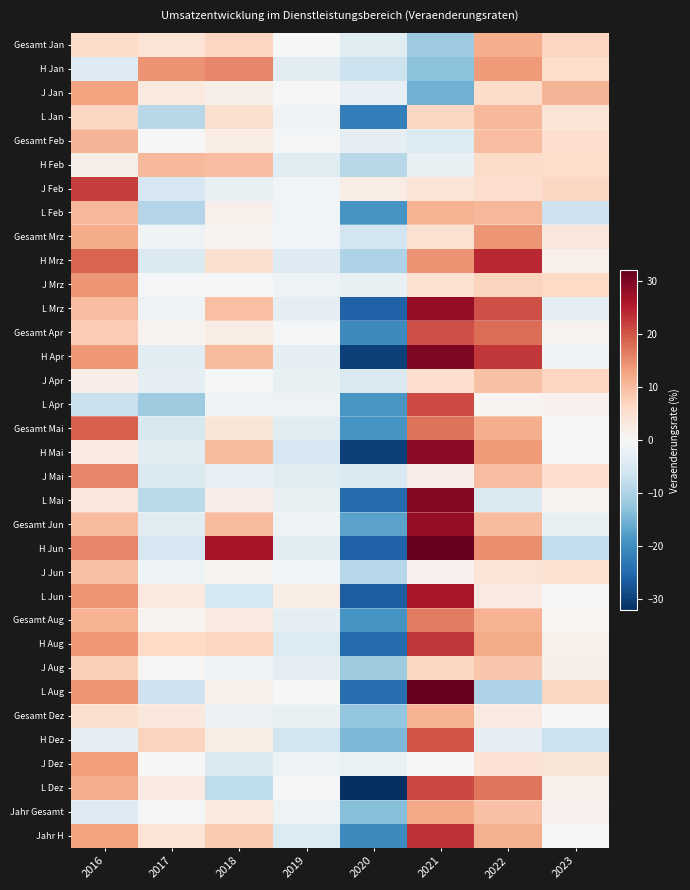

Reading left to right, extract all data points from this chart.

Gesamt Jan: 2016=6.0	2017=4.3	2018=7.0	2019=-0.1	2020=-3.9	2021=-11.6	2022=11.7	2023=7.0
H Jan: 2016=-4.2	2017=14.3	2018=15.7	2019=-3.4	2020=-7.0	2021=-13.1	2022=13.6	2023=5.5
J Jan: 2016=12.9	2017=3.2	2018=1.8	2019=0.2	2020=-2.6	2021=-15.4	2022=6.0	2023=11.0
L Jan: 2016=6.7	2017=-9.0	2018=5.1	2019=-1.2	2020=-21.9	2021=6.7	2022=10.4	2023=4.2
Gesamt Feb: 2016=10.9	2017=0.1	2018=2.4	2019=-0.7	2020=-3.2	2021=-4.5	2022=9.9	2023=5.3
H Feb: 2016=2.0	2017=10.3	2018=9.9	2019=-4.0	2020=-8.9	2021=-2.3	2022=6.1	2023=5.7
J Feb: 2016=22.2	2017=-5.3	2018=-2.5	2019=-0.9	2020=2.3	2021=4.2	2022=5.5	2023=6.5
L Feb: 2016=10.6	2017=-9.3	2018=1.6	2019=-0.9	2020=-18.8	2021=11.1	2022=10.6	2023=-6.6
Gesamt Mrz: 2016=11.9	2017=-1.1	2018=0.8	2019=-0.8	2020=-6.2	2021=5.0	2022=14.1	2023=3.6
H Mrz: 2016=18.6	2017=-4.7	2018=5.0	2019=-4.1	2020=-10.0	2021=14.4	2022=24.2	2023=1.6
J Mrz: 2016=14.0	2017=-0.4	2018=-0.4	2019=-1.6	2020=-2.4	2021=4.9	2022=7.0	2023=6.3
L Mrz: 2016=9.9	2017=-1.8	2018=9.7	2019=-3.1	2020=-25.9	2021=28.1	2022=20.7	2023=-3.0
Gesamt Apr: 2016=8.0	2017=1.2	2018=2.5	2019=-0.4	2020=-20.4	2021=20.7	2022=17.8	2023=1.0
H Apr: 2016=13.9	2017=-3.4	2018=10.0	2019=-2.9	2020=-29.9	2021=29.9	2022=22.6	2023=-1.1
J Apr: 2016=2.2	2017=-2.8	2018=-0.7	2019=-2.5	2020=-4.5	2021=5.2	2022=9.3	2023=7.0
L Apr: 2016=-7.1	2017=-11.4	2018=-1.4	2019=-1.7	2020=-18.5	2021=20.9	2022=0.8	2023=1.4
Gesamt Mai: 2016=19.1	2017=-5.0	2018=3.8	2019=-3.7	2020=-18.8	2021=17.3	2022=11.7	2023=0.2
H Mai: 2016=2.7	2017=-3.4	2018=10.0	2019=-5.4	2020=-29.9	2021=28.8	2022=13.5	2023=-0.7
J Mai: 2016=15.7	2017=-4.7	2018=-2.6	2019=-3.8	2020=-4.8	2021=2.1	2022=9.8	2023=5.2
L Mai: 2016=3.6	2017=-8.6	2018=2.1	2019=-2.4	2020=-24.6	2021=29.3	2022=-4.7	2023=1.1
Gesamt Jun: 2016=10.0	2017=-3.6	2018=10.1	2019=-1.6	2020=-17.2	2021=28.1	2022=10.0	2023=-2.3
H Jun: 2016=15.7	2017=-5.3	2018=26.4	2019=-3.7	2020=-25.9	2021=68.8	2022=14.8	2023=-7.8
J Jun: 2016=9.4	2017=-1.3	2018=0.8	2019=-1.0	2020=-9.1	2021=1.4	2022=4.1	2023=4.8
L Jun: 2016=14.1	2017=3.1	2018=-5.5	2019=2.4	2020=-26.3	2021=26.2	2022=3.0	2023=-0.6
Gesamt Aug: 2016=11.1	2017=0.9	2018=2.6	2019=-3.0	2020=-18.8	2021=16.6	2022=11.0	2023=0.7
H Aug: 2016=13.8	2017=6.3	2018=6.9	2019=-4.4	2020=-24.5	2021=22.7	2022=12.0	2023=1.7
J Aug: 2016=7.6	2017=0.5	2018=-1.2	2019=-3.2	2020=-11.3	2021=6.6	2022=8.9	2023=1.9
L Aug: 2016=14.2	2017=-6.6	2018=1.6	2019=0.1	2020=-24.2	2021=40.8	2022=-9.8	2023=6.5
Gesamt Dez: 2016=5.1	2017=3.3	2018=-1.9	2019=-2.3	2020=-12.3	2021=11.2	2022=3.0	2023=0.1
H Dez: 2016=-2.9	2017=7.1	2018=2.4	2019=-6.2	2020=-14.4	2021=20.2	2022=-2.8	2023=-6.9
J Dez: 2016=13.5	2017=0.1	2018=-4.7	2019=-1.6	2020=-2.1	2021=0.2	2022=4.7	2023=4.0
L Dez: 2016=11.6	2017=2.6	2018=-8.1	2019=-0.6	2020=-32.0	2021=21.1	2022=17.2	2023=1.7
Jahr Gesamt: 2016=-4.2	2017=-0.3	2018=3.1	2019=-1.7	2020=-13.7	2021=12.2	2022=9.3	2023=1.4
Jahr H: 2016=12.9	2017=4.4	2018=8.4	2019=-4.3	2020=-20.5	2021=23.1	2022=11.4	2023=0.1